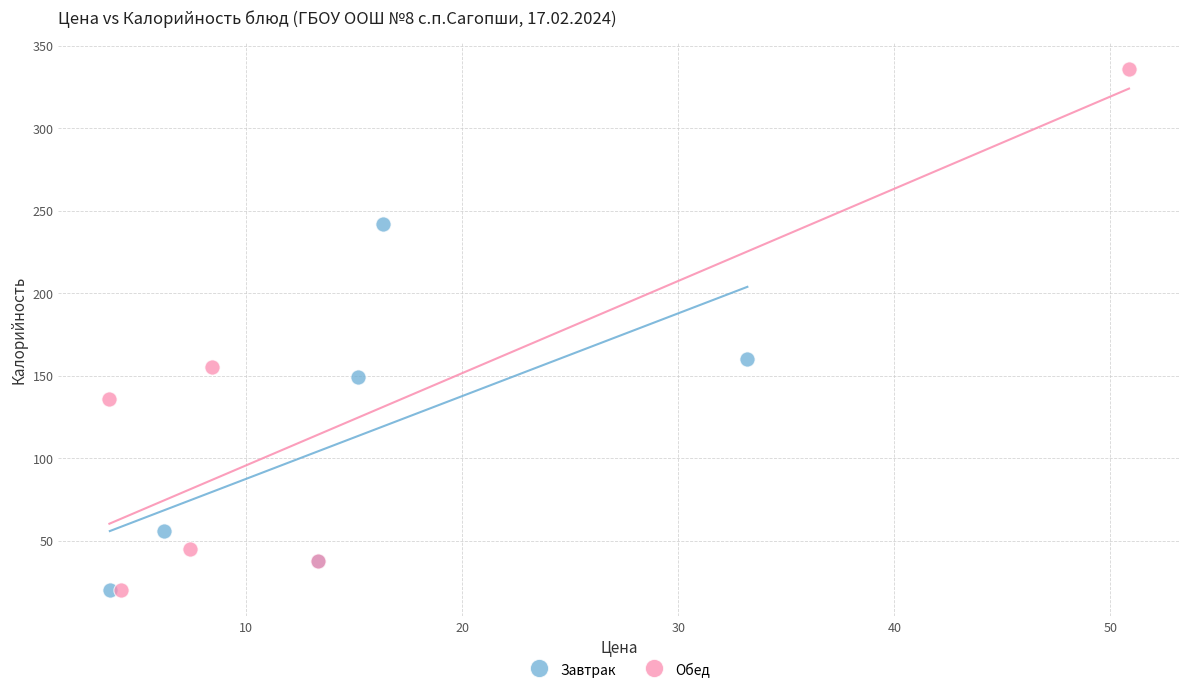

Which series has the largest Y range (max minus min)?

Обед